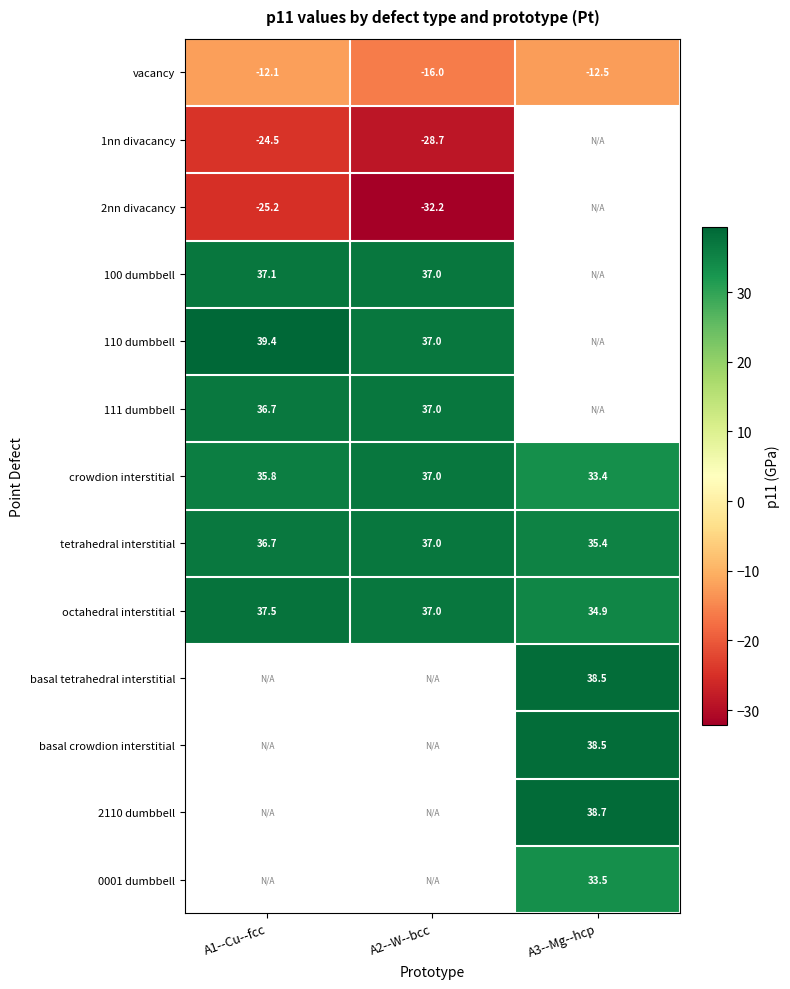

What is the maximum value for crowdion interstitial?

37.0